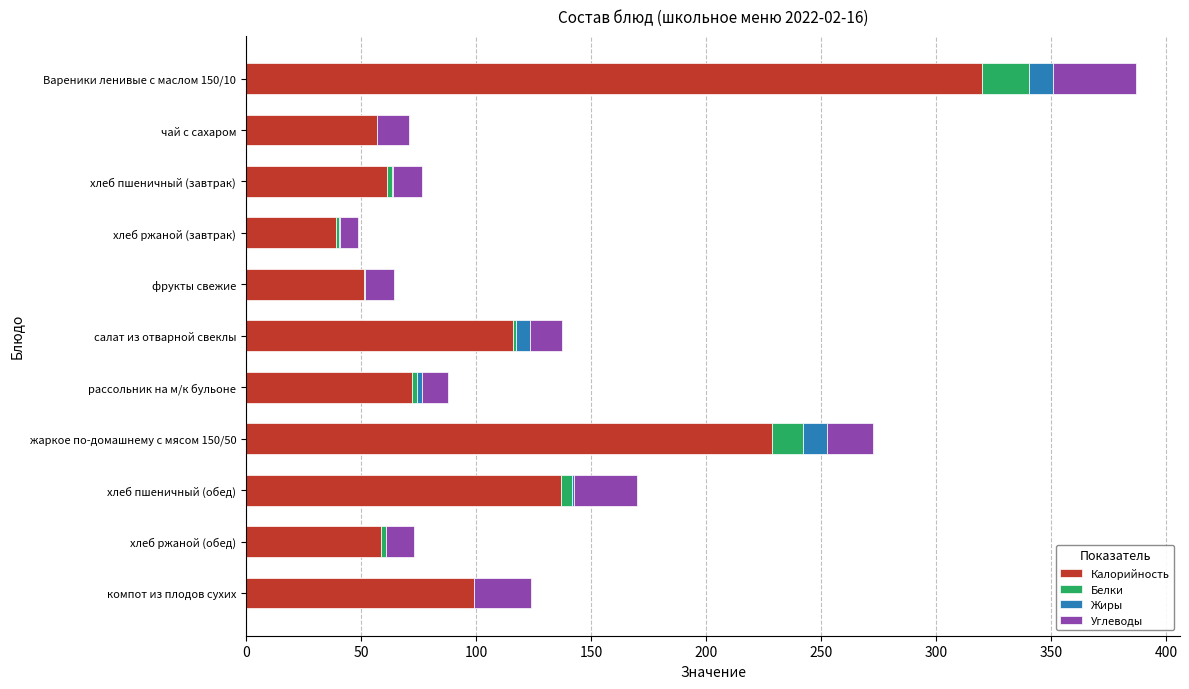

The value of Калорийность at хлеб пшеничный (обед) is 137.1. True or false?

True